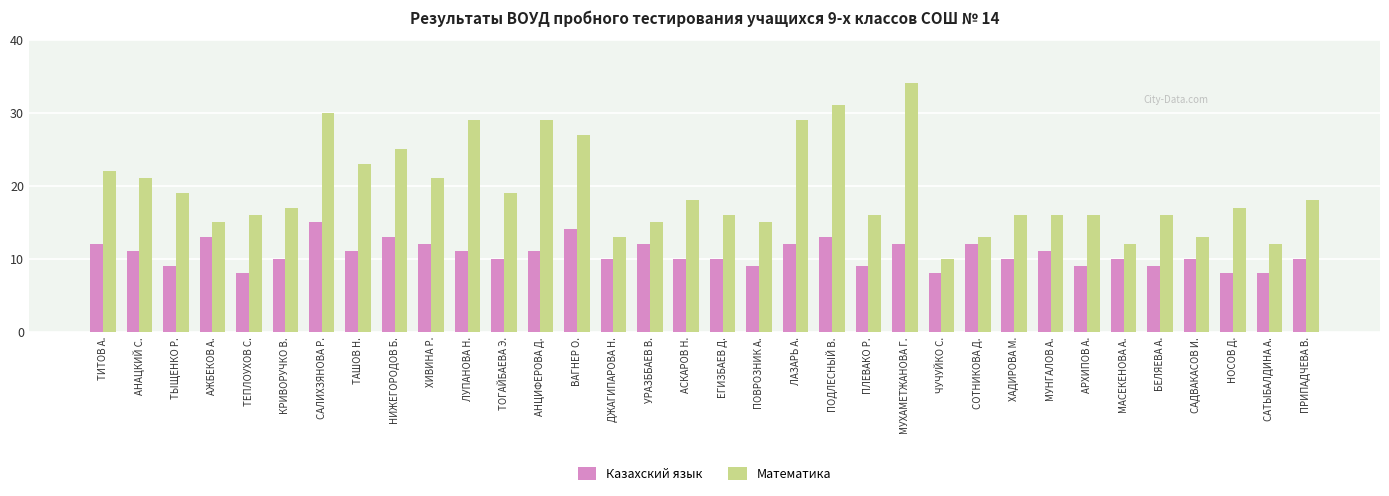

At which category is the sum across all series the highest?

МУХАМЕТЖАНОВА Г.